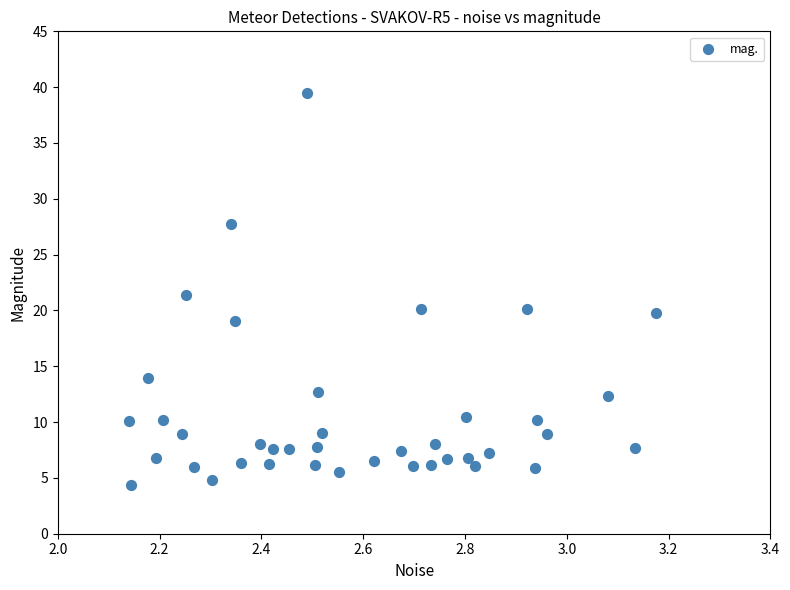

What is the range of Y values (max minus min)?

35.1